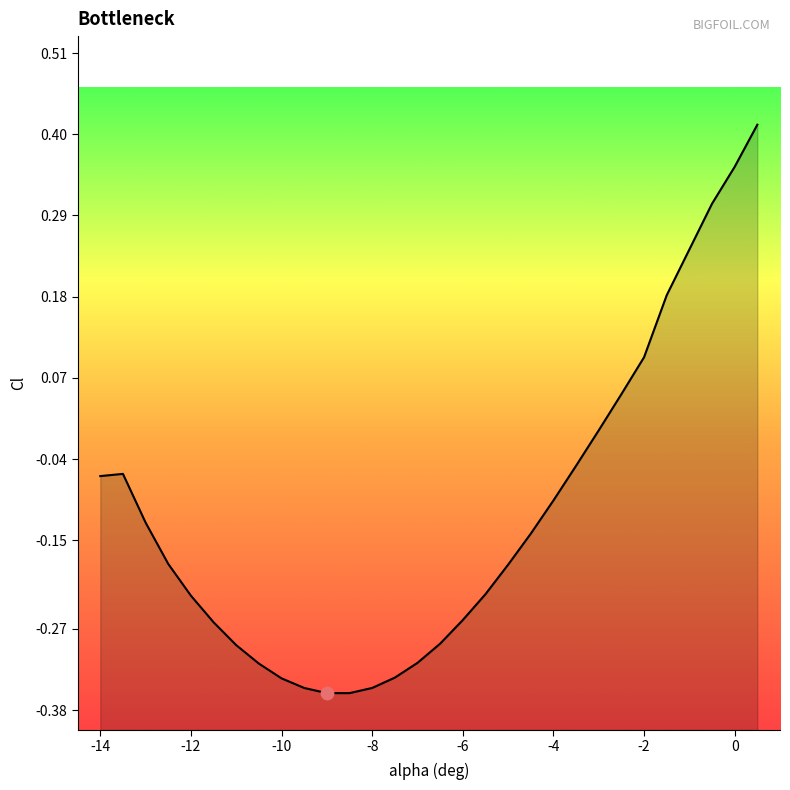

Which has a higher value, -10.5 or 0.5?

0.5